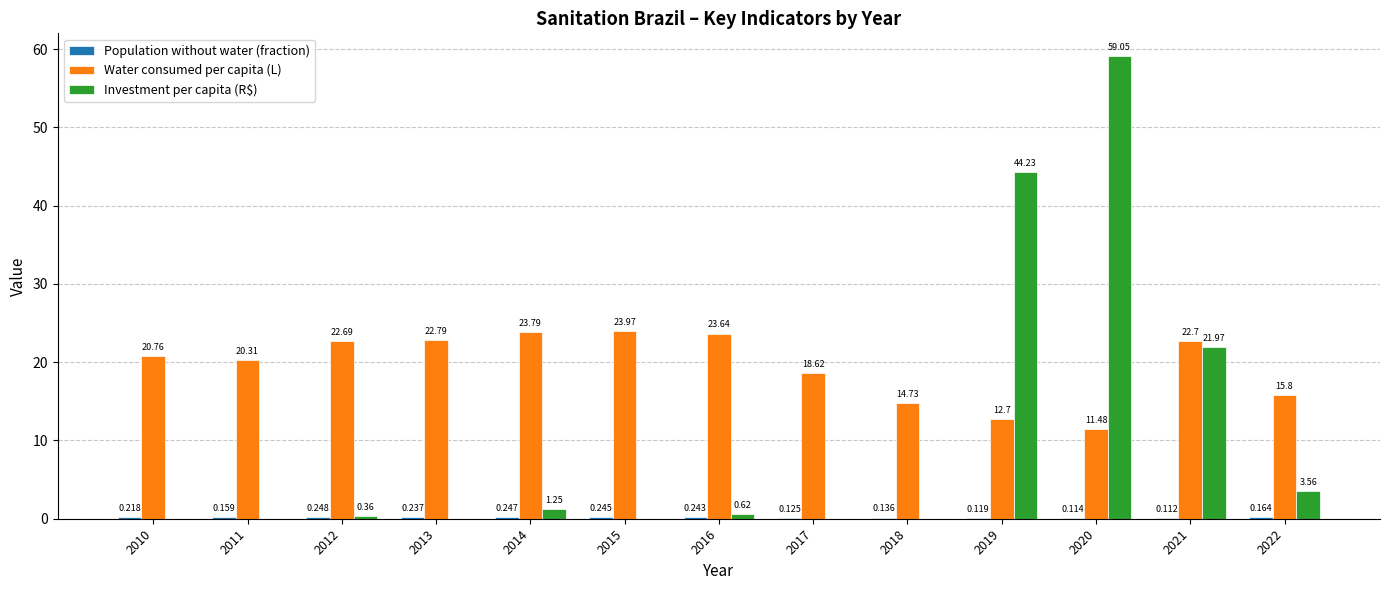

What is the average value of the Water consumed per capita (L) series?

19.5